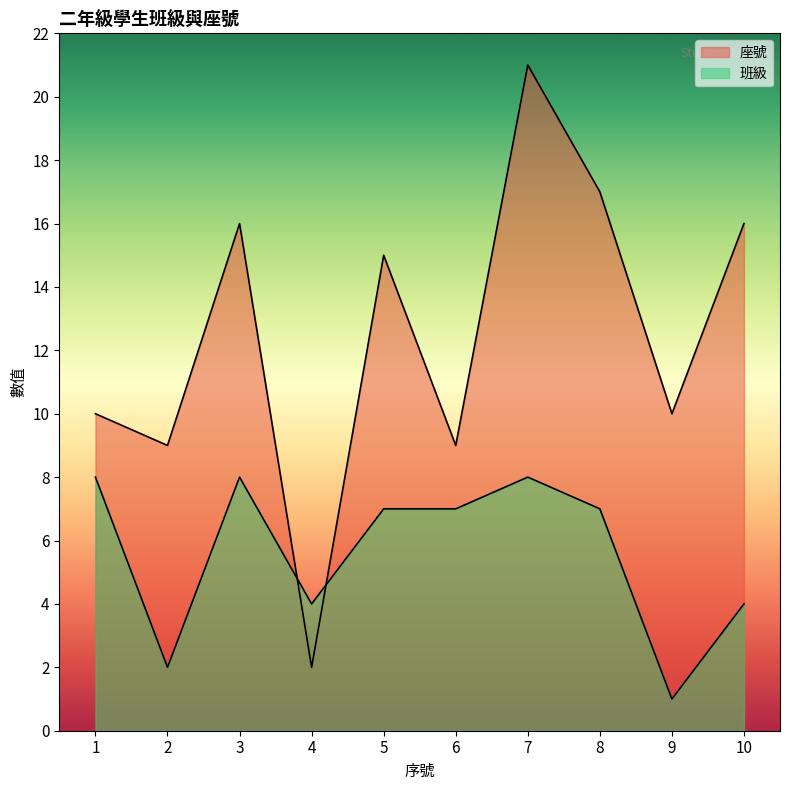

Which series has the largest total across all categories?

座號